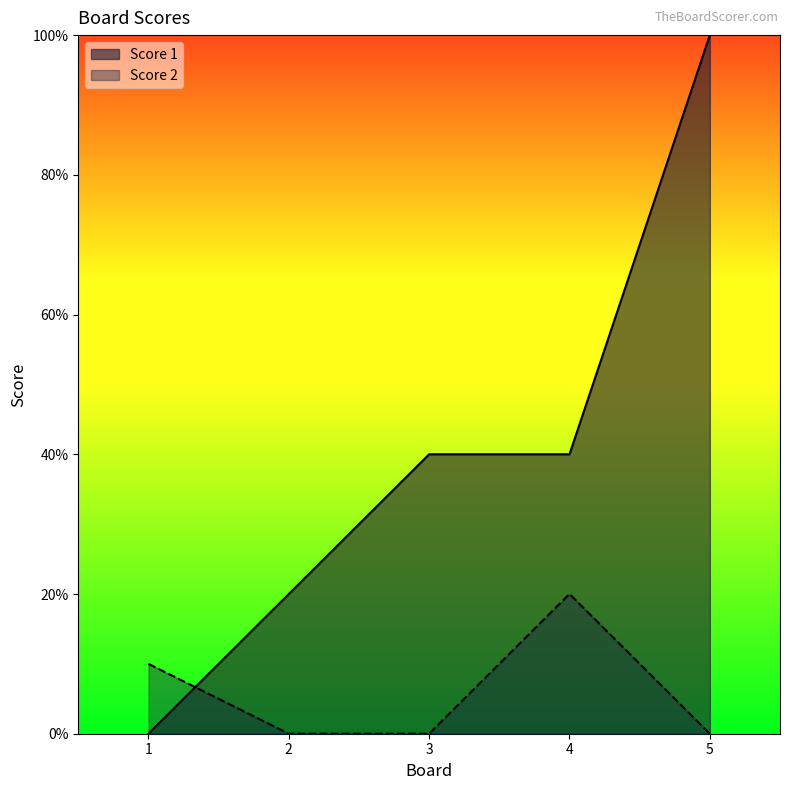

Which series has the largest range (max minus min)?

Score 1